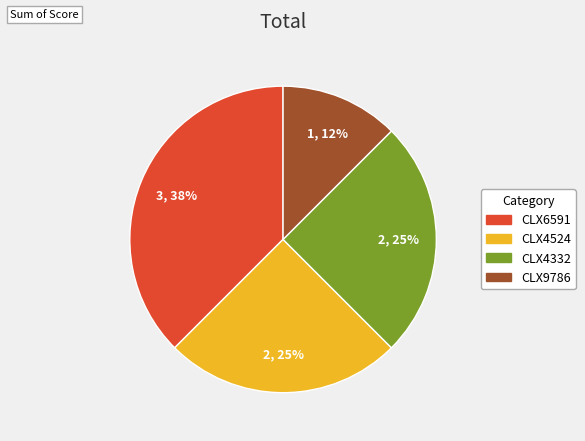

To the nearest percent, what portion does CLX4332 represent?

25%